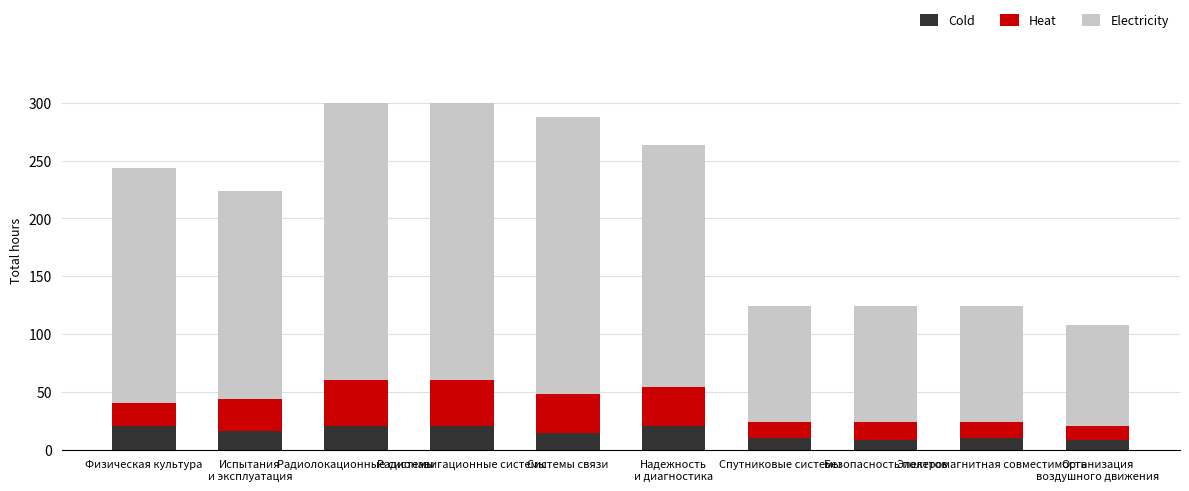

What is the difference between the second highest and second lowest values in the Cold series?

12